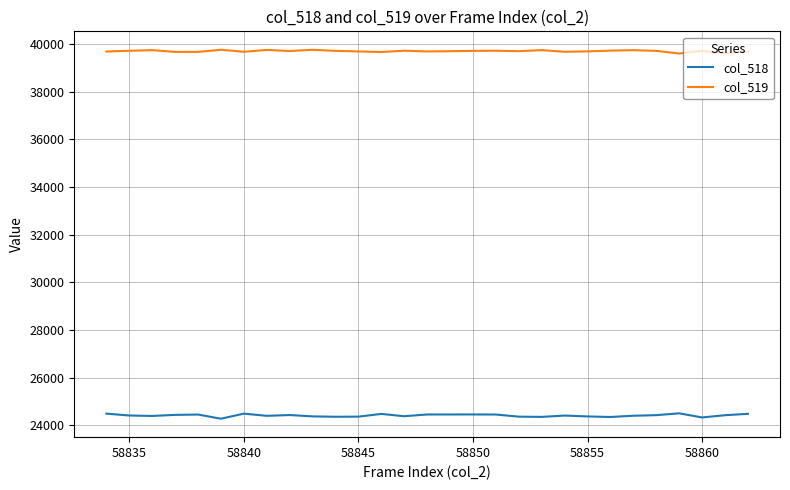

Is this an area chart (filled region under the line)?

No